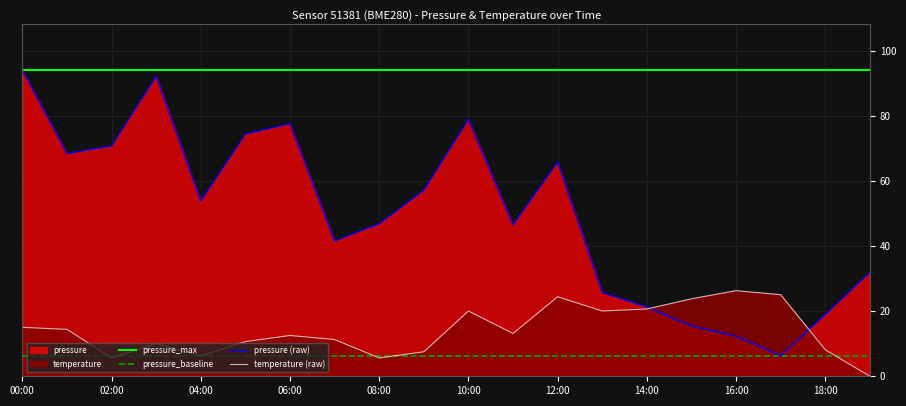

True or false: pressure_baseline and pressure_max intersect in this chart.

False